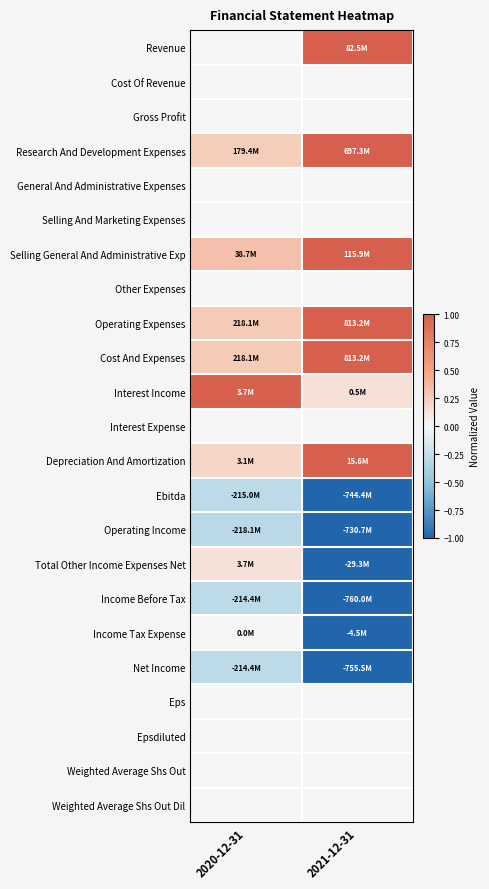

Reading left to right, extract all data points from this chart.

Revenue: 2020-12-31=0.0	2021-12-31=1.0
Cost Of Revenue: 2020-12-31=0.0	2021-12-31=0.0
Gross Profit: 2020-12-31=0.0	2021-12-31=0.0
Research And Development Expenses: 2020-12-31=0.3	2021-12-31=1.0
General And Administrative Expenses: 2020-12-31=0.0	2021-12-31=0.0
Selling And Marketing Expenses: 2020-12-31=0.0	2021-12-31=0.0
Selling General And Administrative Exp: 2020-12-31=0.3	2021-12-31=1.0
Other Expenses: 2020-12-31=0.0	2021-12-31=0.0
Operating Expenses: 2020-12-31=0.3	2021-12-31=1.0
Cost And Expenses: 2020-12-31=0.3	2021-12-31=1.0
Interest Income: 2020-12-31=1.0	2021-12-31=0.1
Interest Expense: 2020-12-31=0.0	2021-12-31=0.0
Depreciation And Amortization: 2020-12-31=0.2	2021-12-31=1.0
Ebitda: 2020-12-31=-0.3	2021-12-31=-1.0
Operating Income: 2020-12-31=-0.3	2021-12-31=-1.0
Total Other Income Expenses Net: 2020-12-31=0.1	2021-12-31=-1.0
Income Before Tax: 2020-12-31=-0.3	2021-12-31=-1.0
Income Tax Expense: 2020-12-31=0.0	2021-12-31=-1.0
Net Income: 2020-12-31=-0.3	2021-12-31=-1.0
Eps: 2020-12-31=0.0	2021-12-31=0.0
Epsdiluted: 2020-12-31=0.0	2021-12-31=0.0
Weighted Average Shs Out: 2020-12-31=0.0	2021-12-31=0.0
Weighted Average Shs Out Dil: 2020-12-31=0.0	2021-12-31=0.0